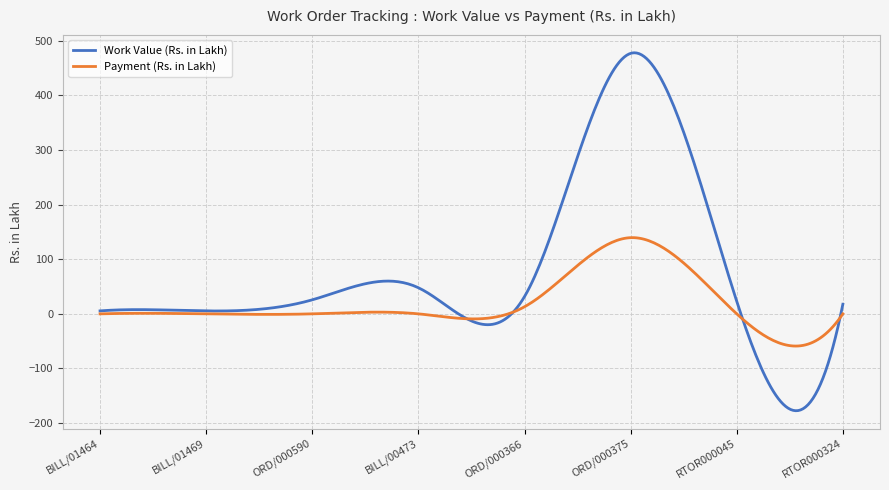

List the series in order of their peak value, highest first.

Work Value (Rs. in Lakh), Payment (Rs. in Lakh)